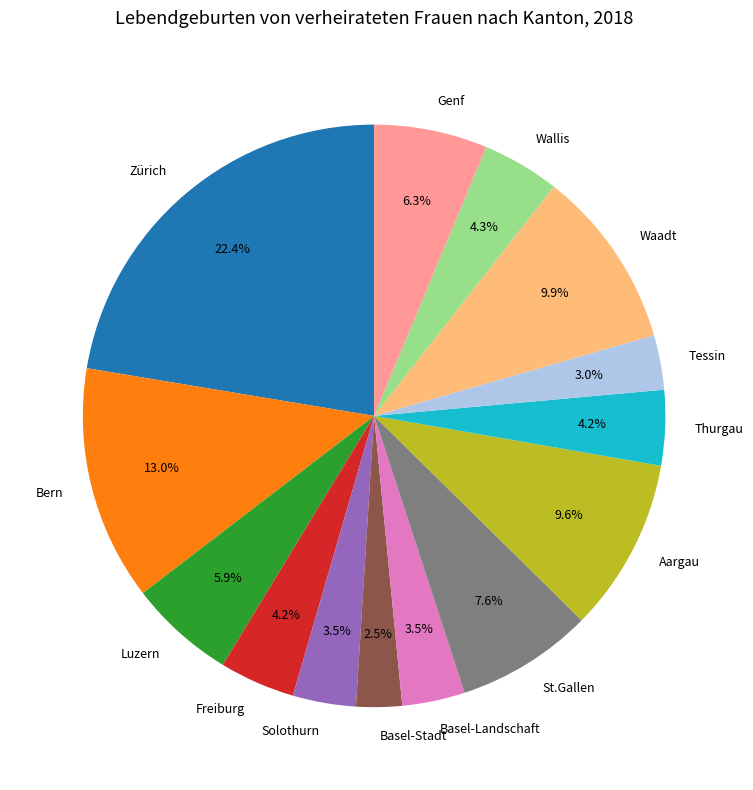

To the nearest percent, what is the average slice percentage?

7%